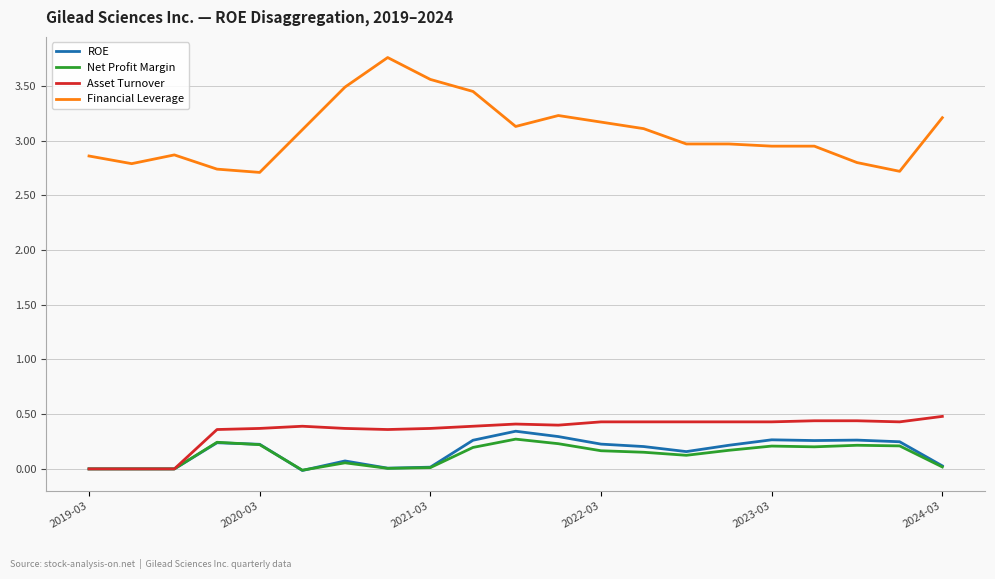

How many lines are shown in the chart?

4